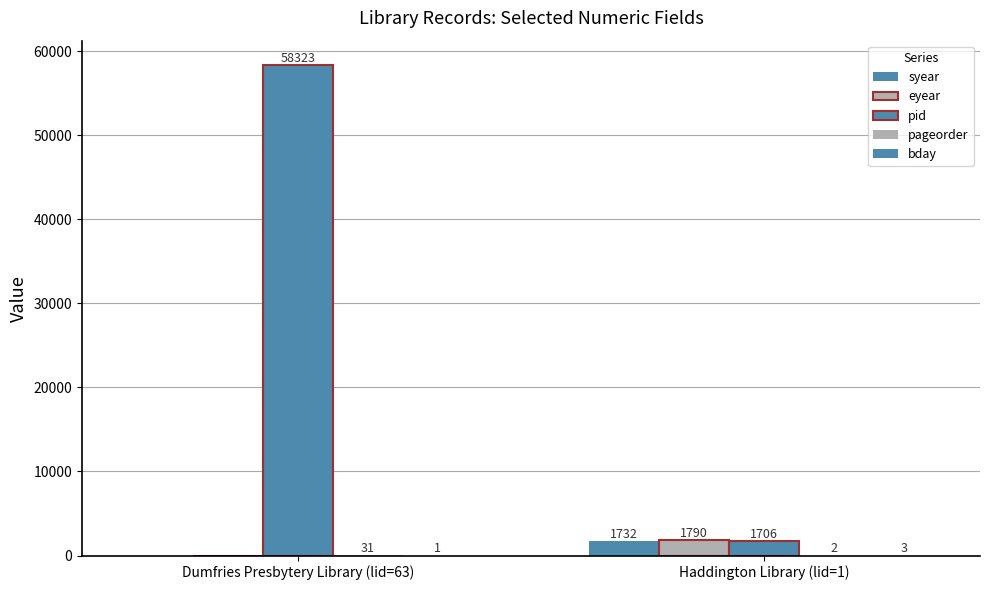

Which category has the lowest value across all series?

Dumfries Presbytery Library (lid=63)